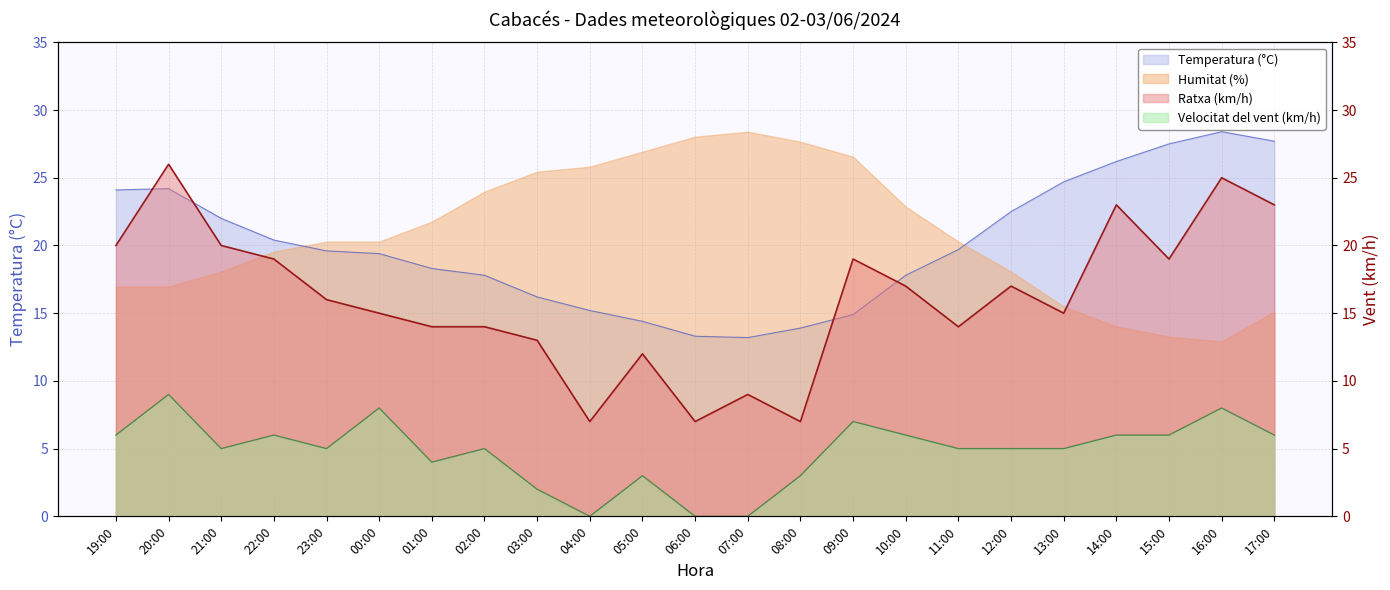

How many interior local valleys does the Temperatura (°C) series have?

1